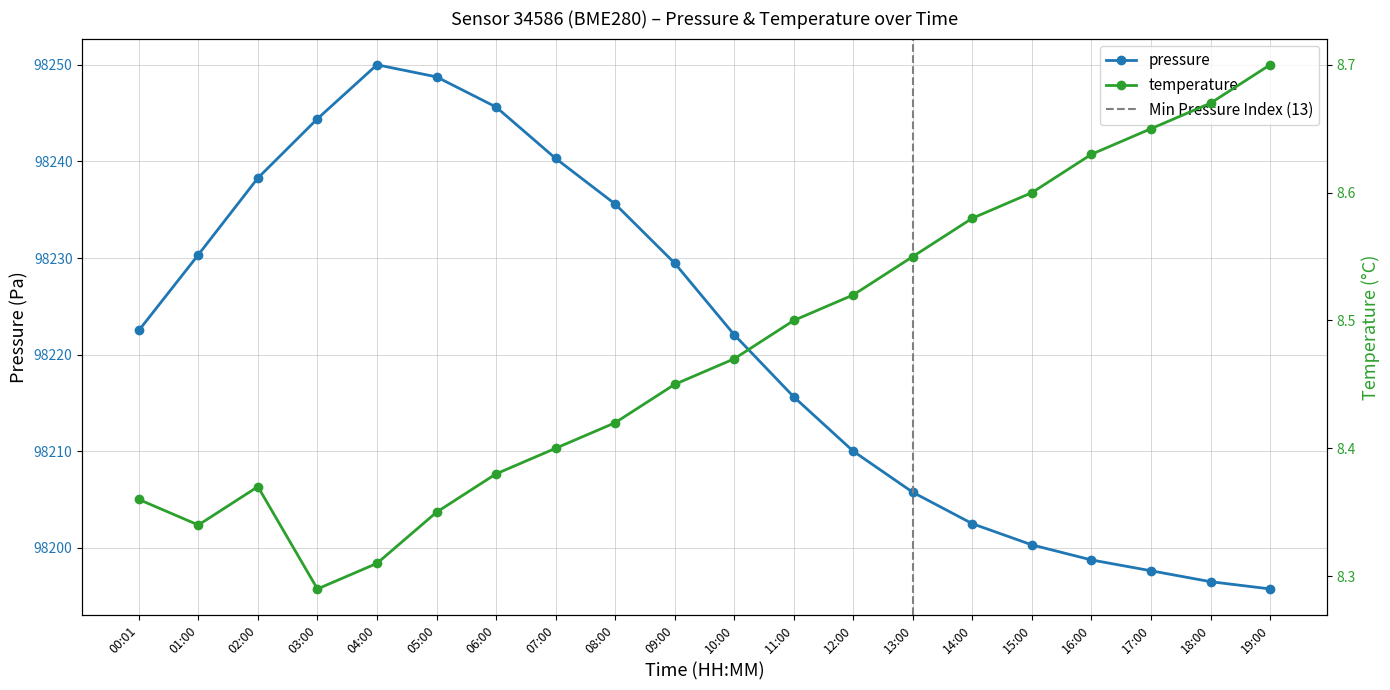

Reading left to right, what are all the values shown in this chart?

pressure: 98222.5	98230.3	98238.3	98244.4	98250.0	98248.8	98245.6	98240.3	98235.6	98229.5	98222.1	98215.6	98210.0	98205.8	98202.5	98200.3	98198.8	98197.6	98196.5	98195.8
temperature: 8.4	8.3	8.4	8.3	8.3	8.3	8.4	8.4	8.4	8.4	8.5	8.5	8.5	8.6	8.6	8.6	8.6	8.7	8.7	8.7